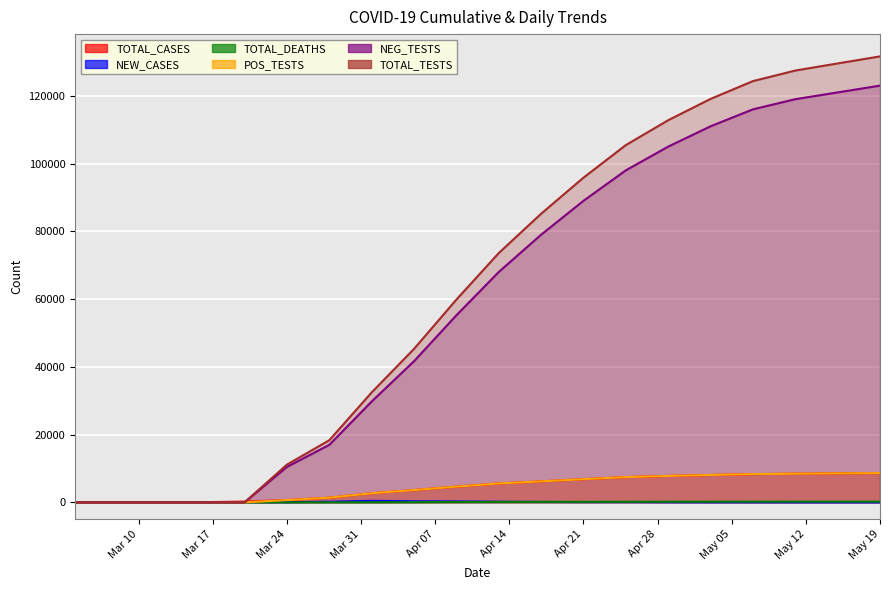

True or false: TOTAL_CASES has a value of 7449 at 2020-04-25.

True